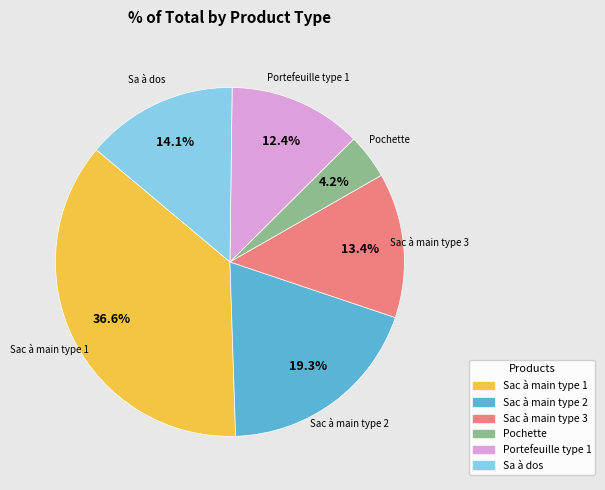

Does any single category account for the majority?

No